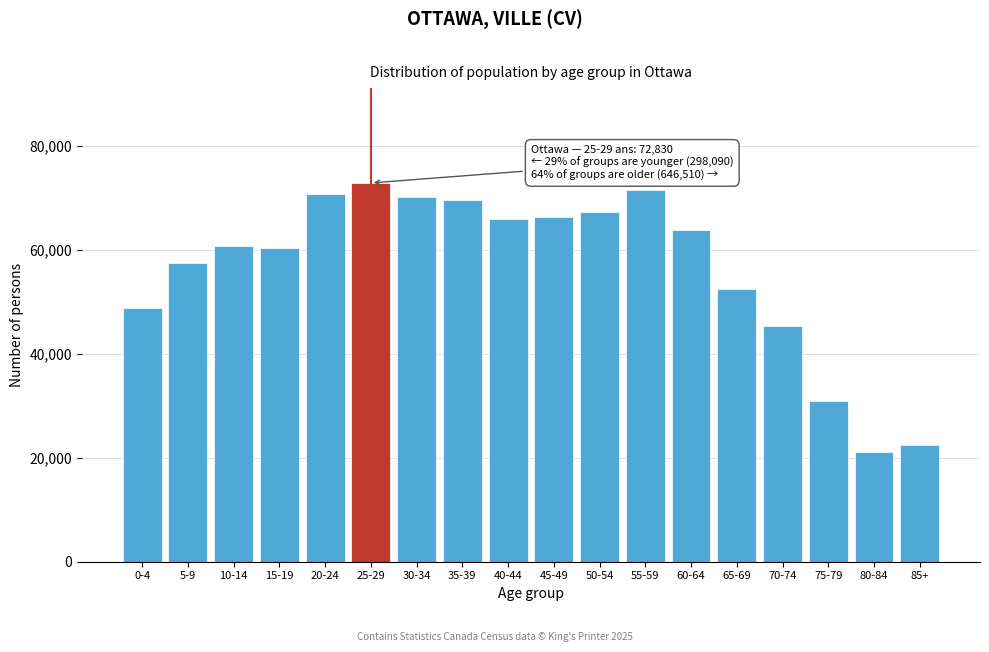

Which has a higher value, 35-39 or 55-59?

55-59